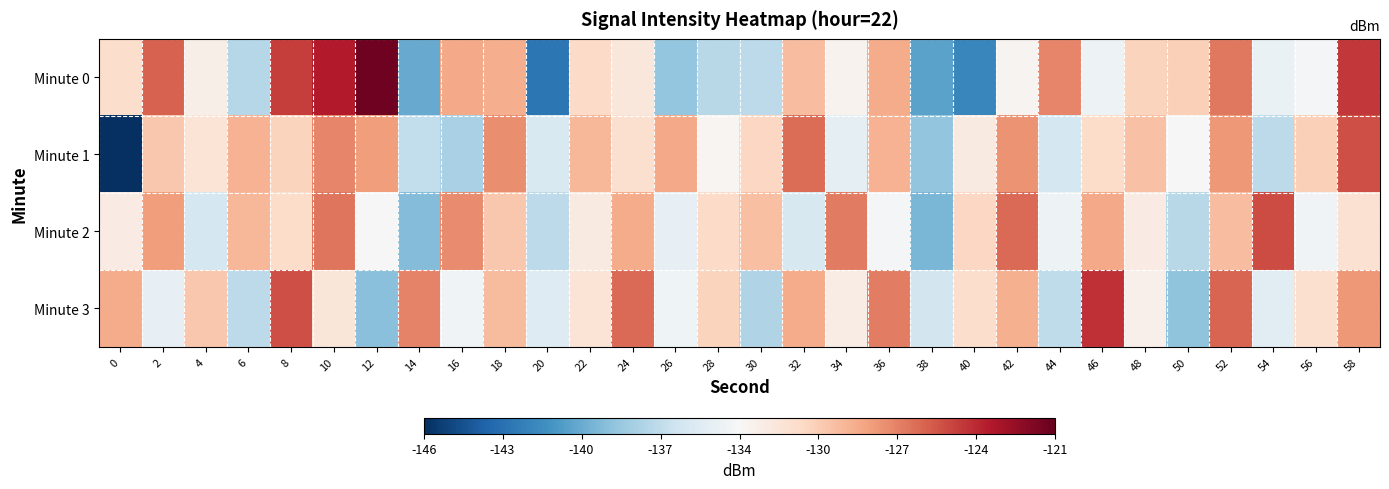

At 14, list the series in order from smallest to largest.

Minute 0, Minute 2, Minute 1, Minute 3